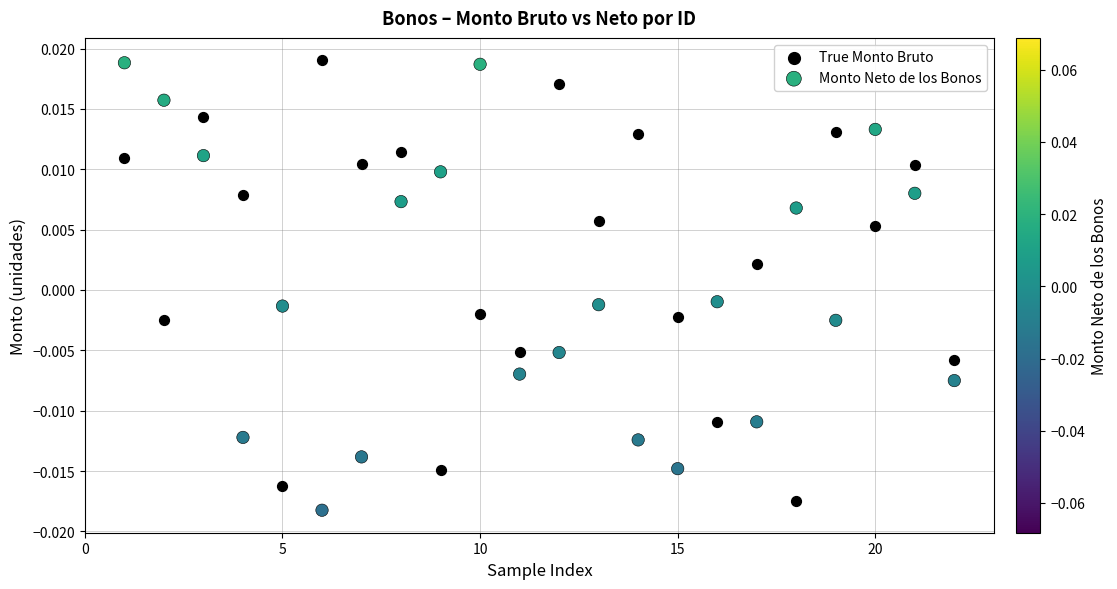

What is the X range (max minus min) for the scatter plot?

21.0